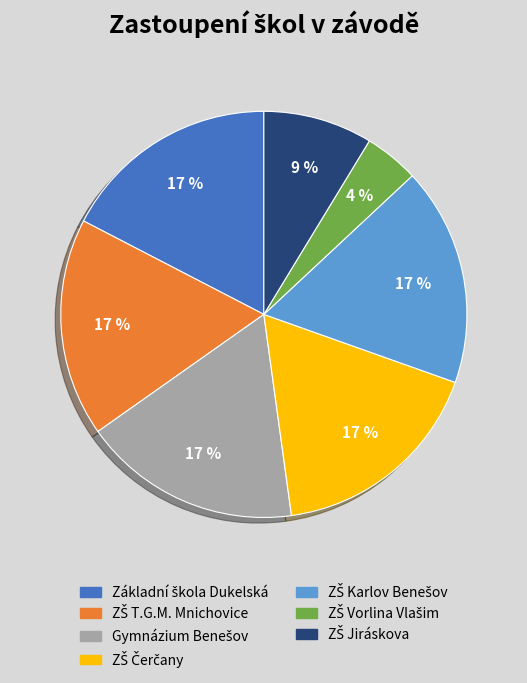

To the nearest percent, what is the difference between the largest and smallest slice percentages?

13%